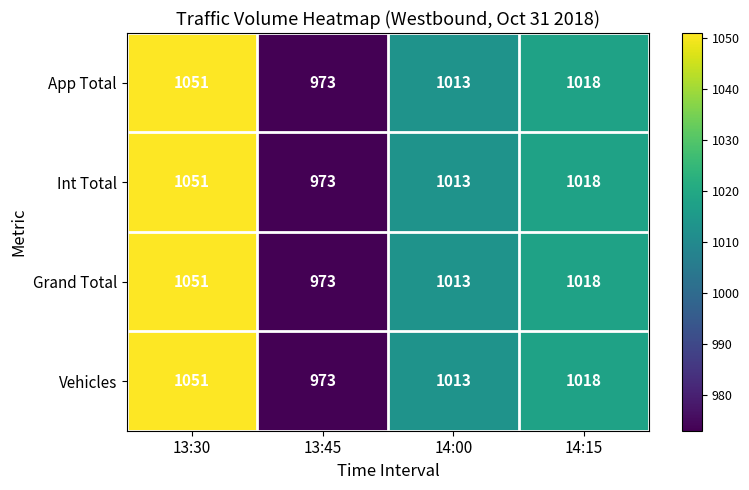

What is the sum of all App Total values?

4055